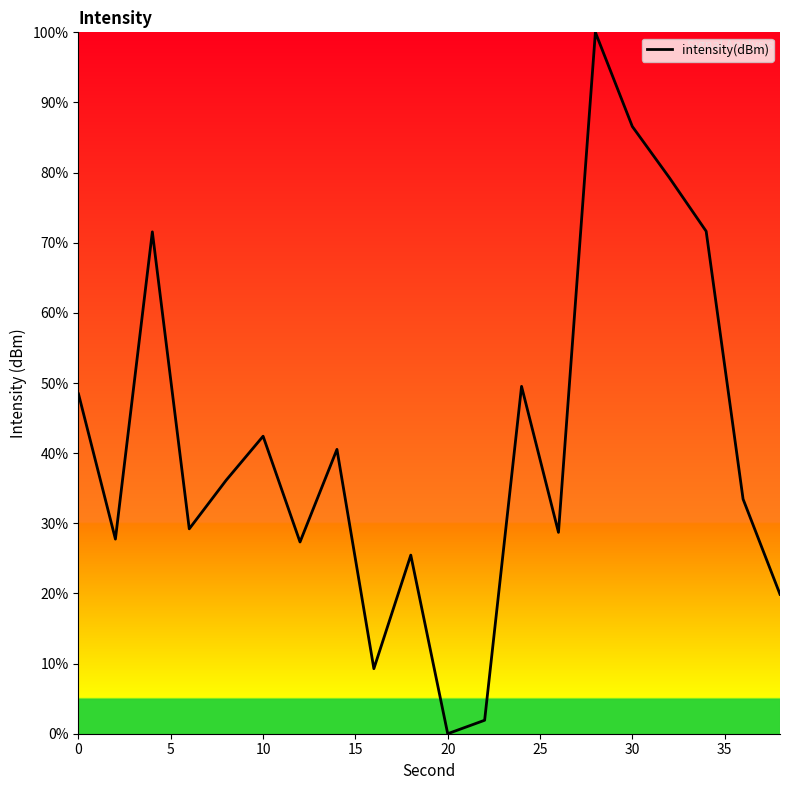

What is the greatest value displayed?

100.0